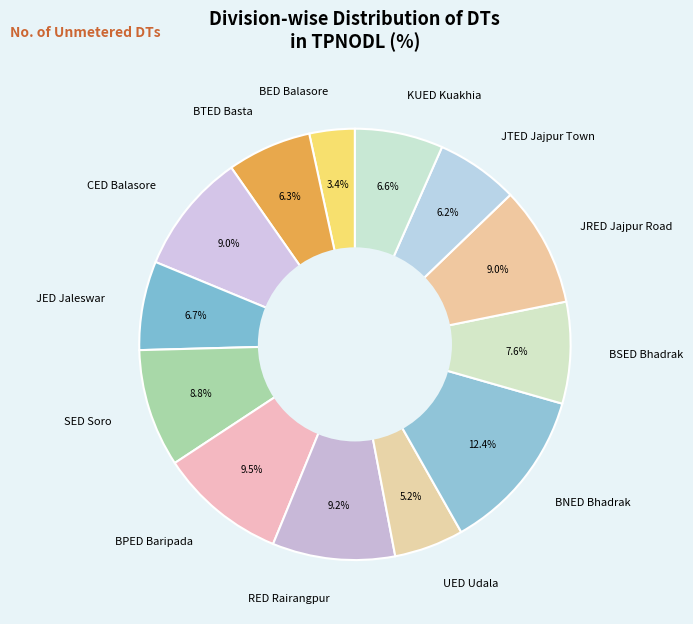

Is it true that BTED Basta is 6% of the pie?

True